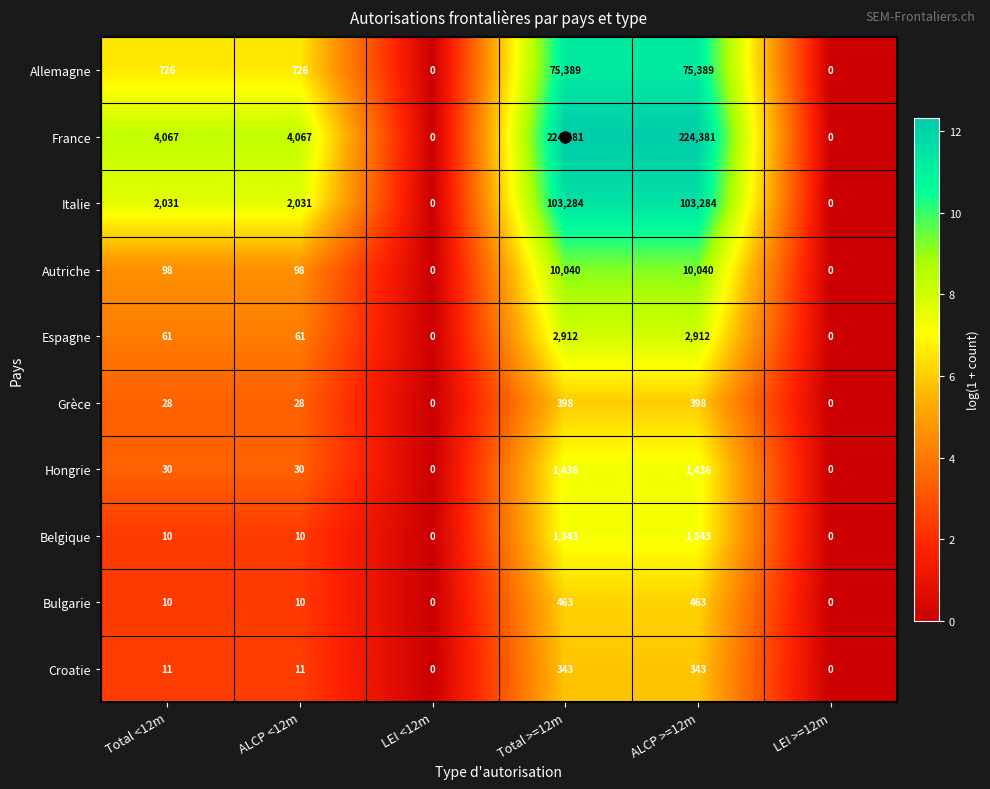

Which series has the largest total across all categories?

France